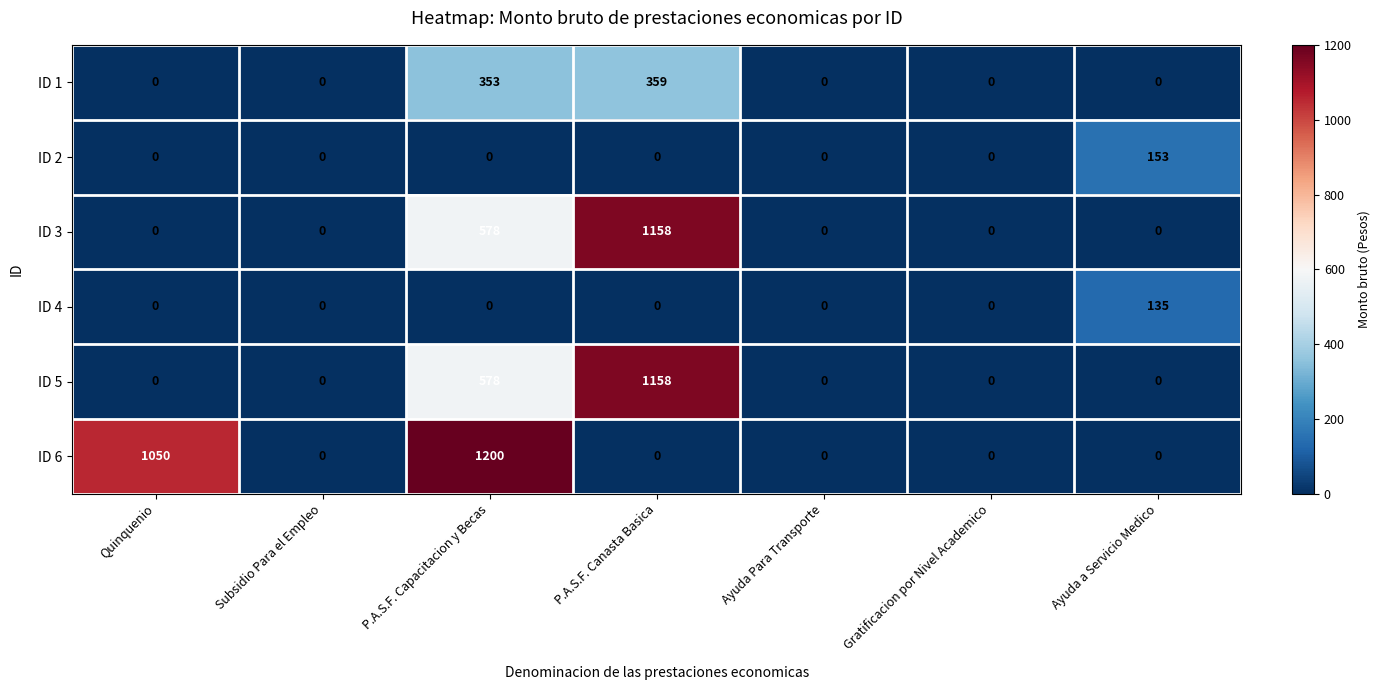

Which series has the widest spread of values?

ID 6